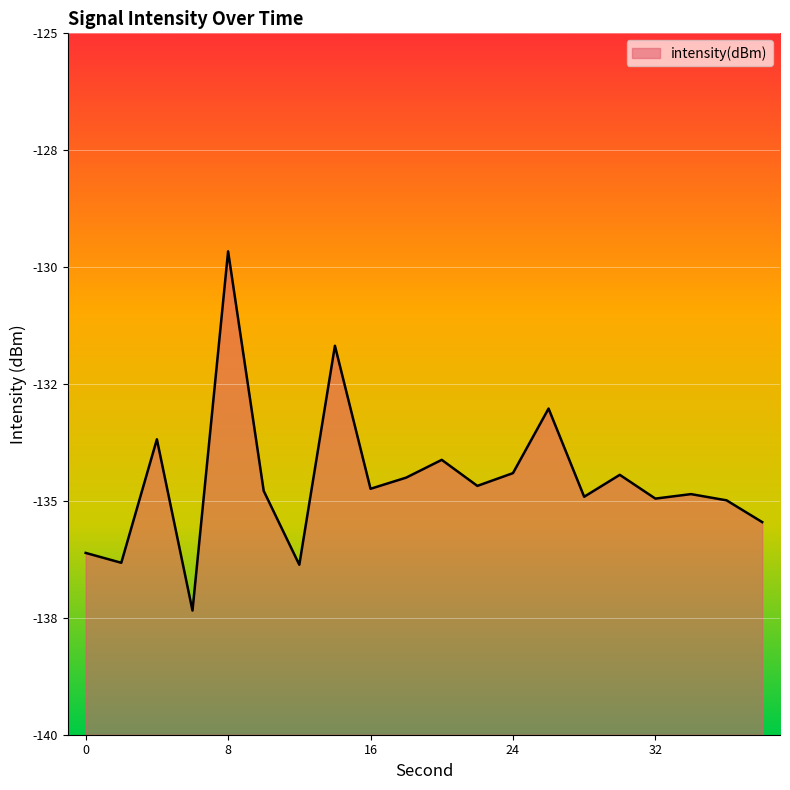

What is the average value?

-134.6